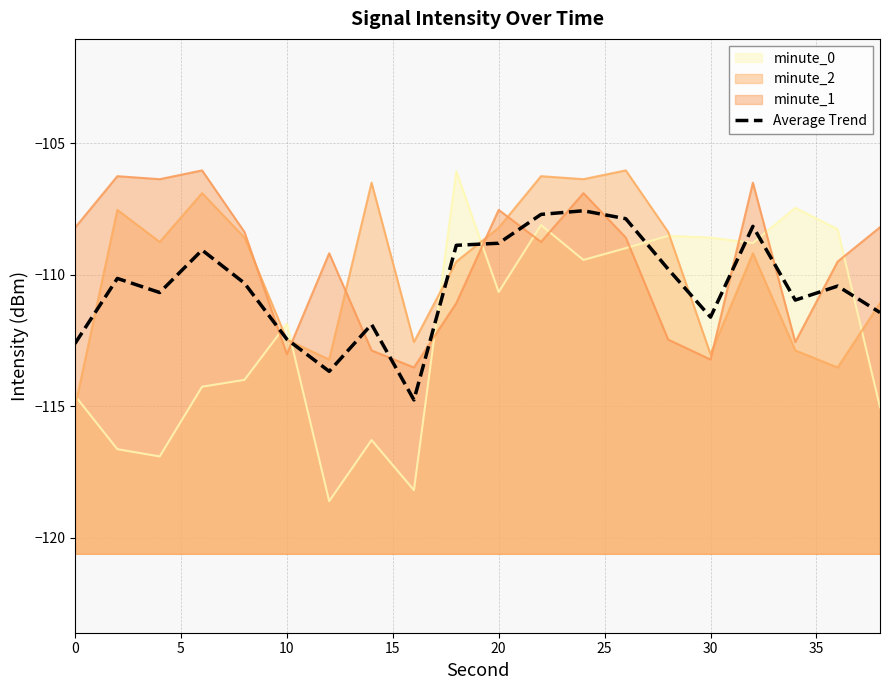

What is the difference between the second highest and minimum values?

7.1